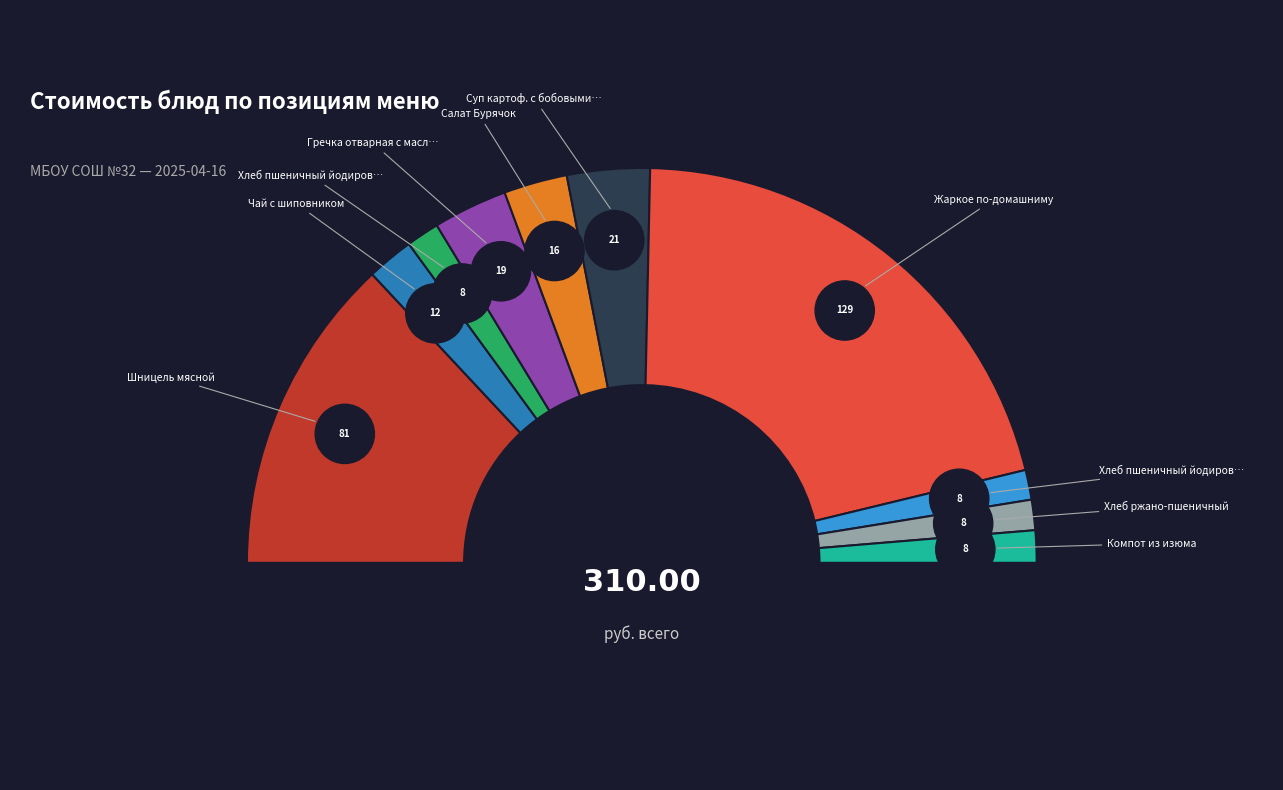

Which has a higher value, Жаркое по-домашниму or Шницель мясной?

Жаркое по-домашниму